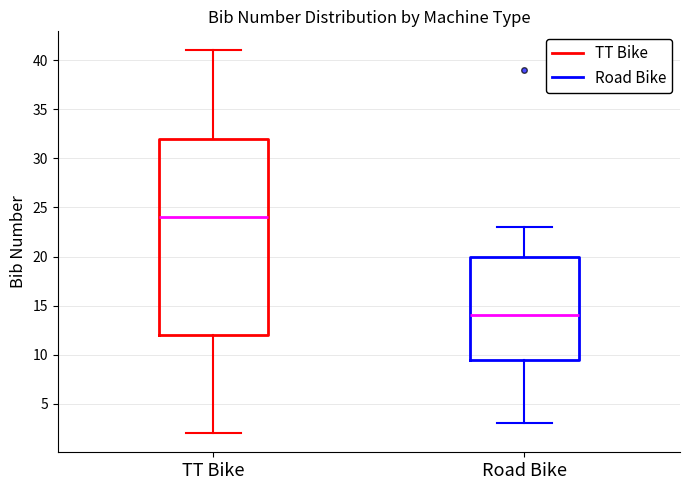

Reading left to right, read every box against the y-axis: the position of its median line, the range the box covers, and the ends of its whiskers. The values are not printed on the chart, so give them approximately, as read against the axis.

TT Bike: median 24.0, box 12.0 to 32.0, whiskers 2.0 to 41.0
Road Bike: median 14.0, box 9.5 to 20.0, whiskers 3.0 to 23.0